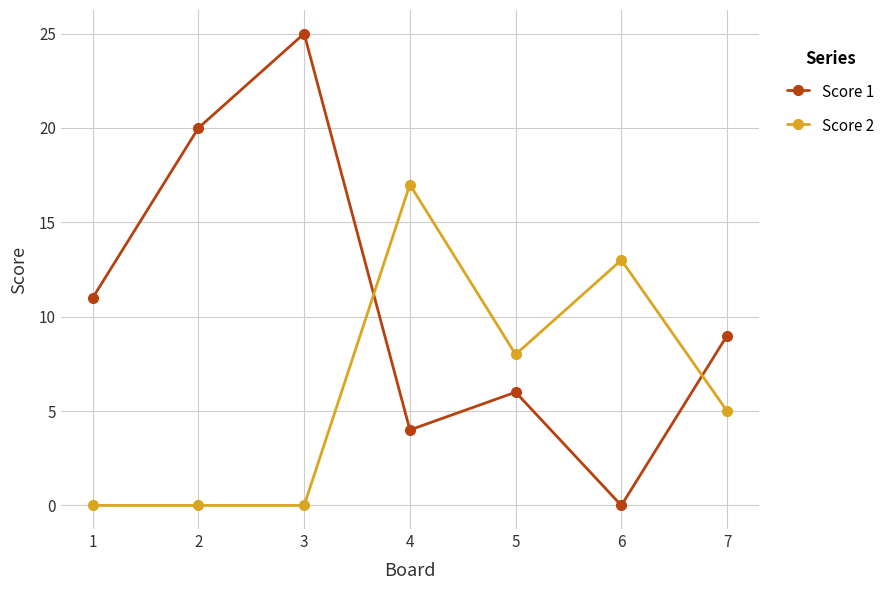

Reading right to left, what are all the values shown in this chart?

Score 1: 7=9	6=0	5=6	4=4	3=25	2=20	1=11
Score 2: 7=5	6=13	5=8	4=17	3=0	2=0	1=0